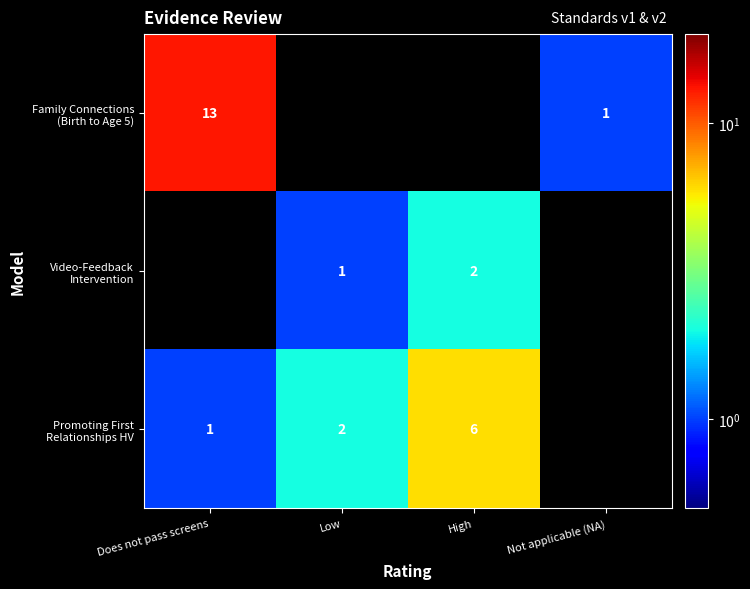

What is the difference between the Promoting First Relationships HV values at High and Low?

4.0